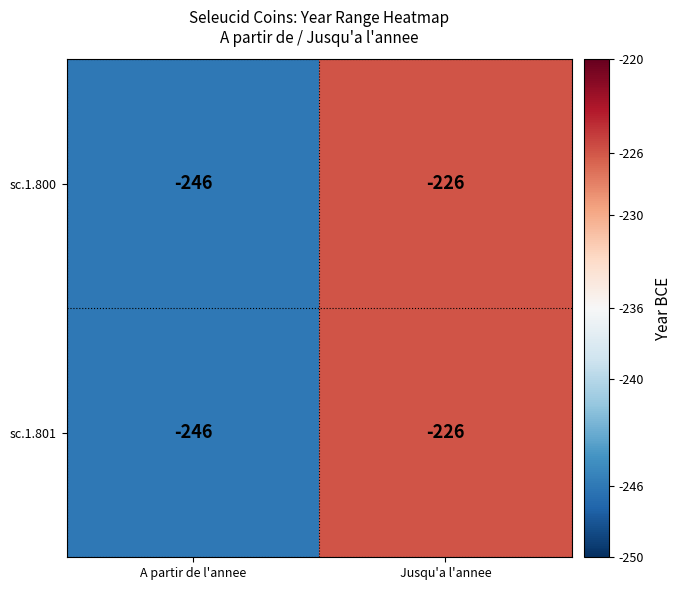

List the labels in order of sc.1.801 value, largest first.

Jusqu'a l'annee, A partir de l'annee